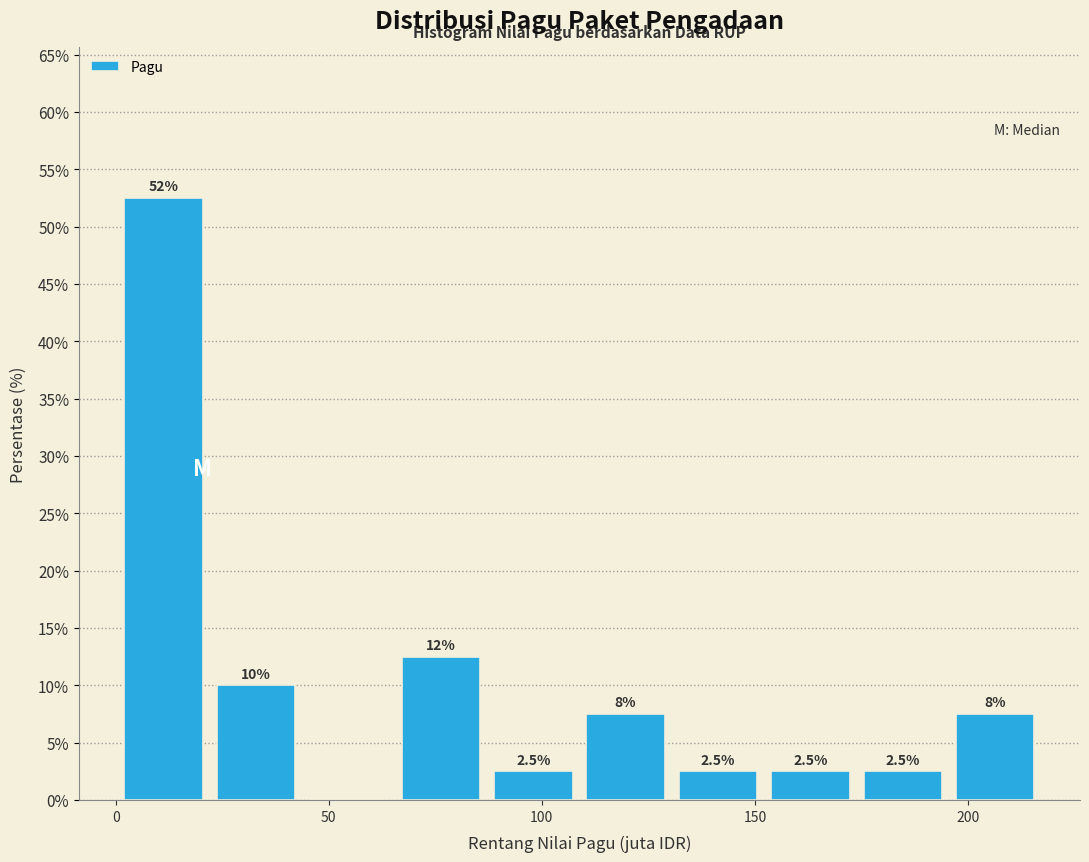

Which range on the x-axis has the tallest bar?

0 to 20